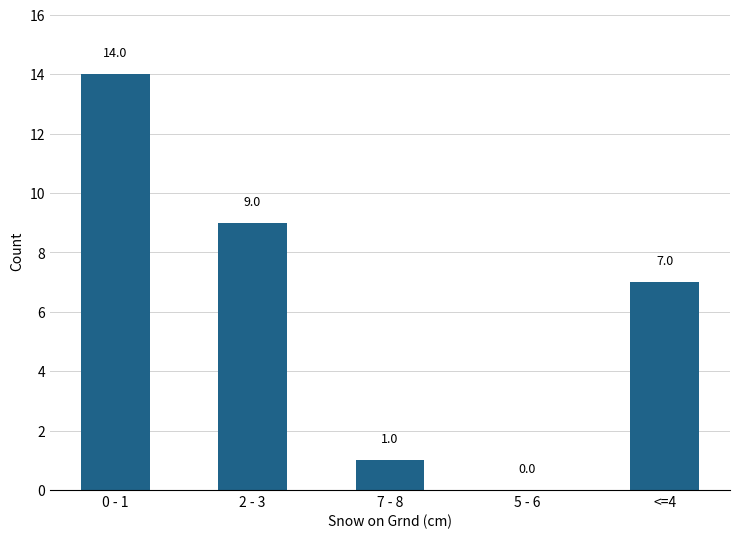

At which label is the value closest to 7?

<=4